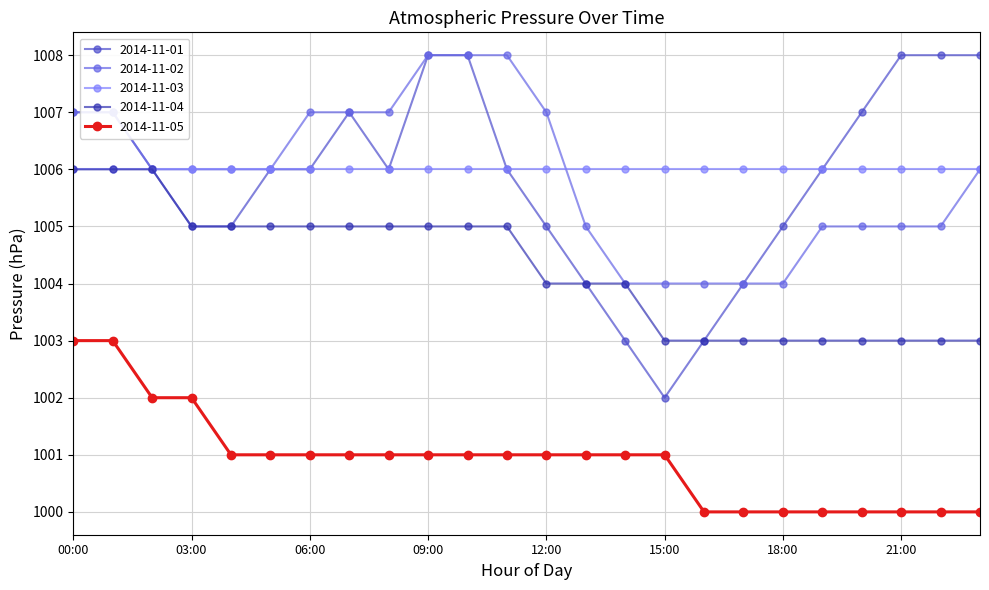

True or false: 2014-11-05 and 2014-11-02 cross at least once.

False